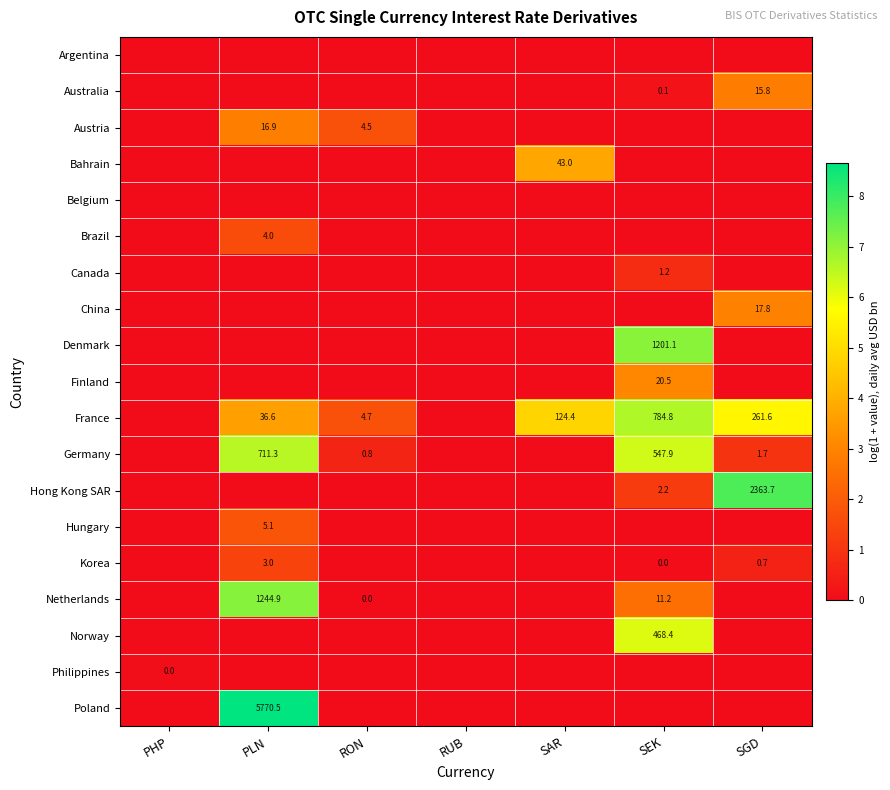

True or false: Germany has a value of 3.8 at PHP.

False